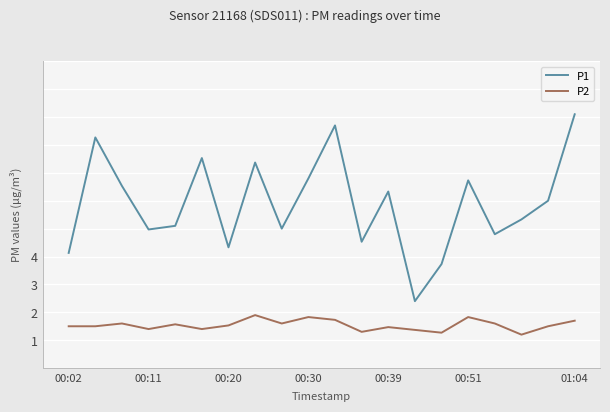

Rank the series by their average value, from lowest to highest.

P2, P1